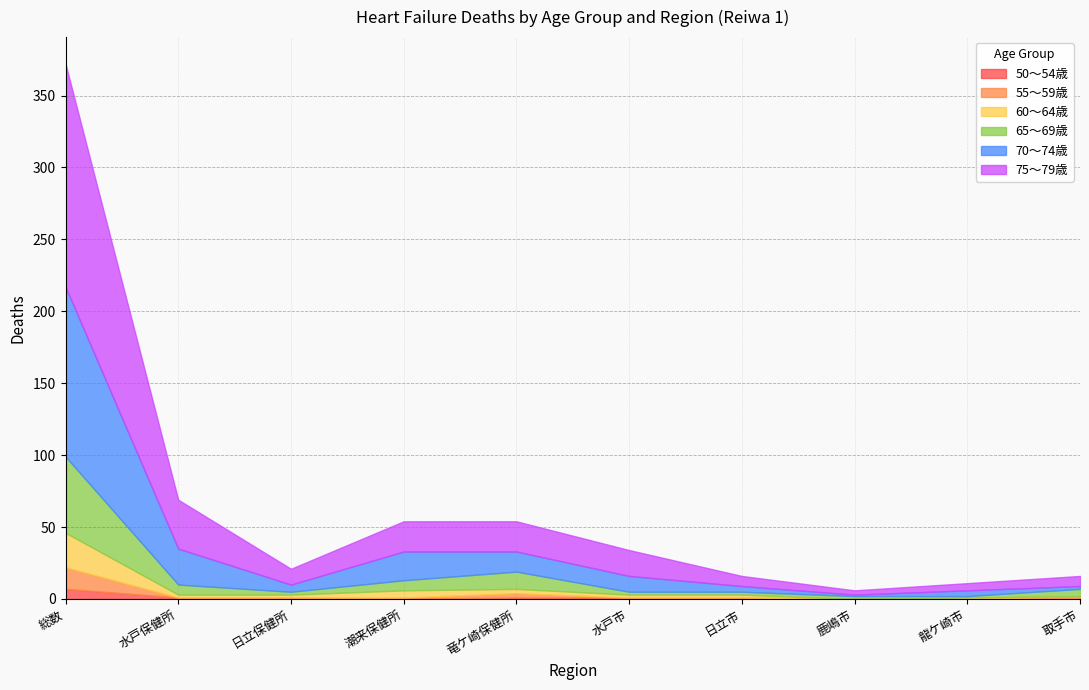

What is the spread (max minus min) of values at 総数?

148